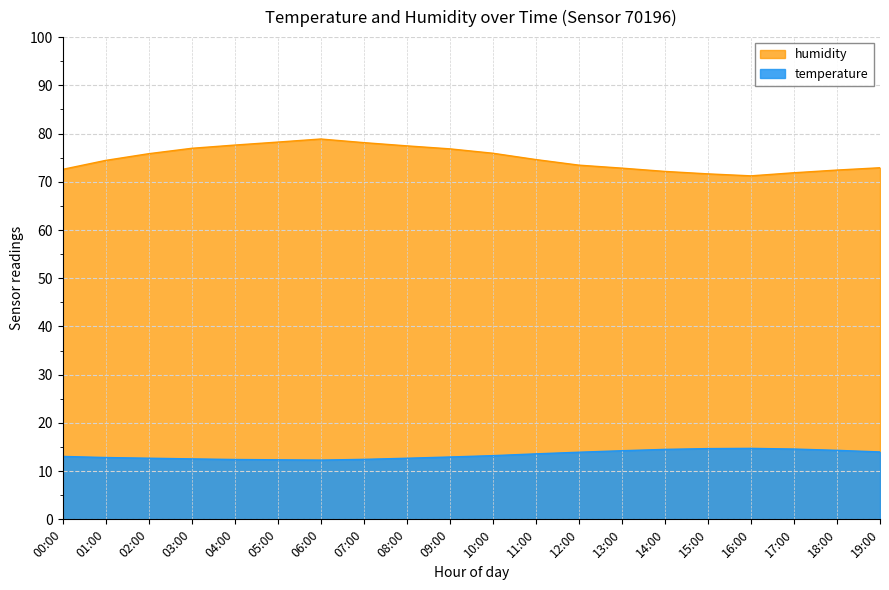

True or false: temperature has a value of 14.2 at 13:00.

True